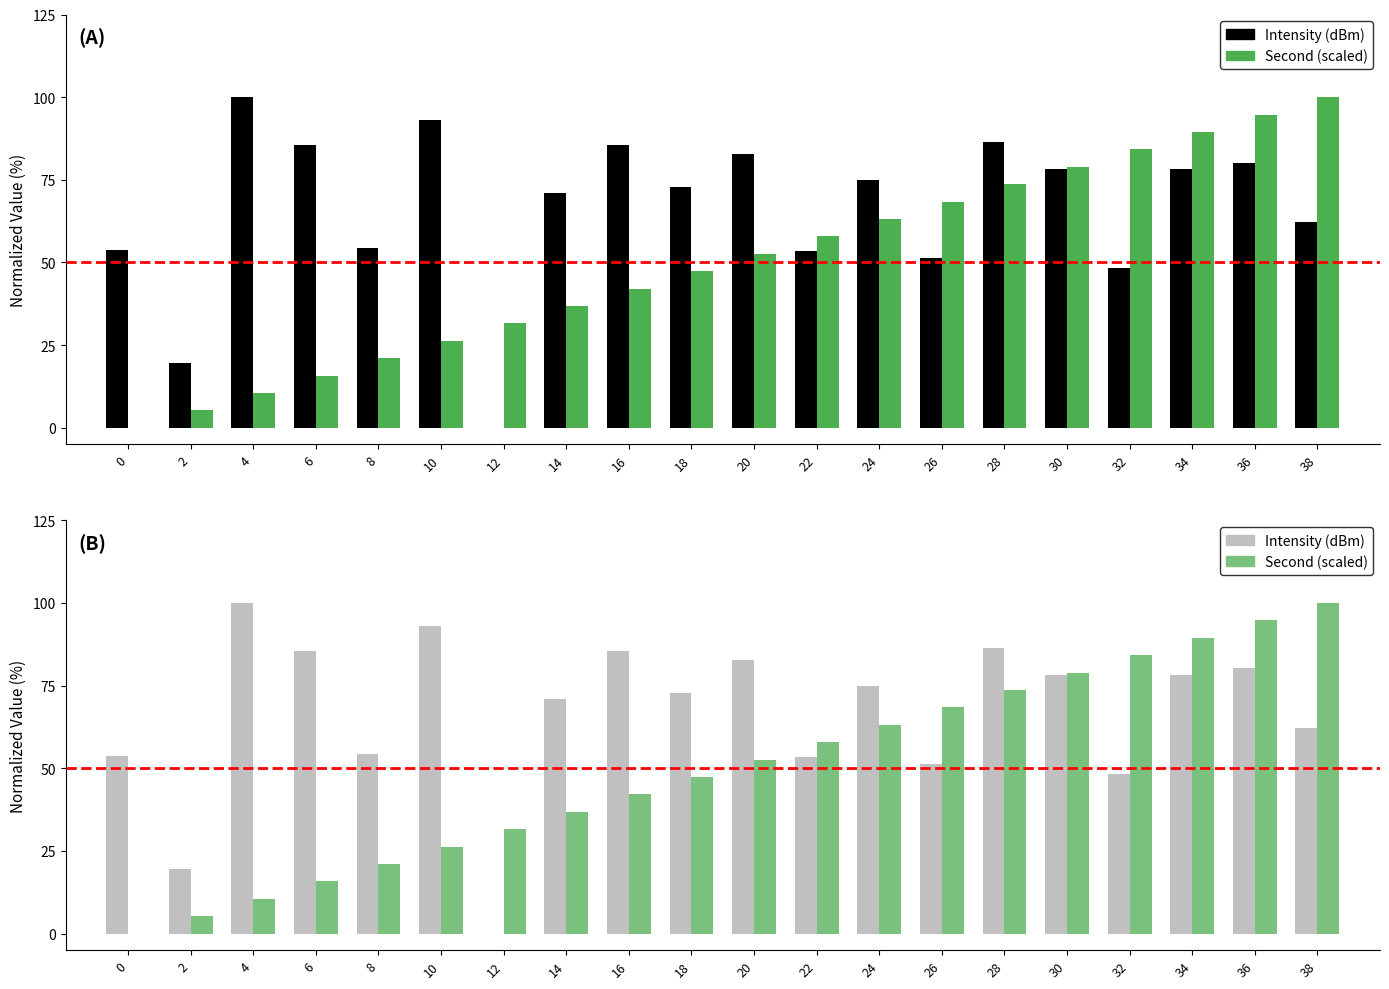

What is the value of the Second (scaled) bar at the 20th from the left?

100.0